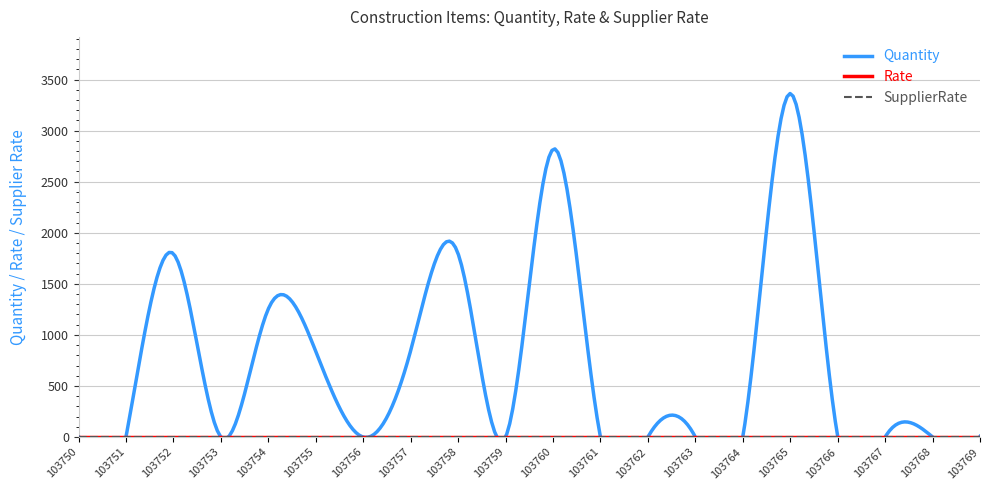

The Quantity series shows -2151.5 at 103762. True or false?

False